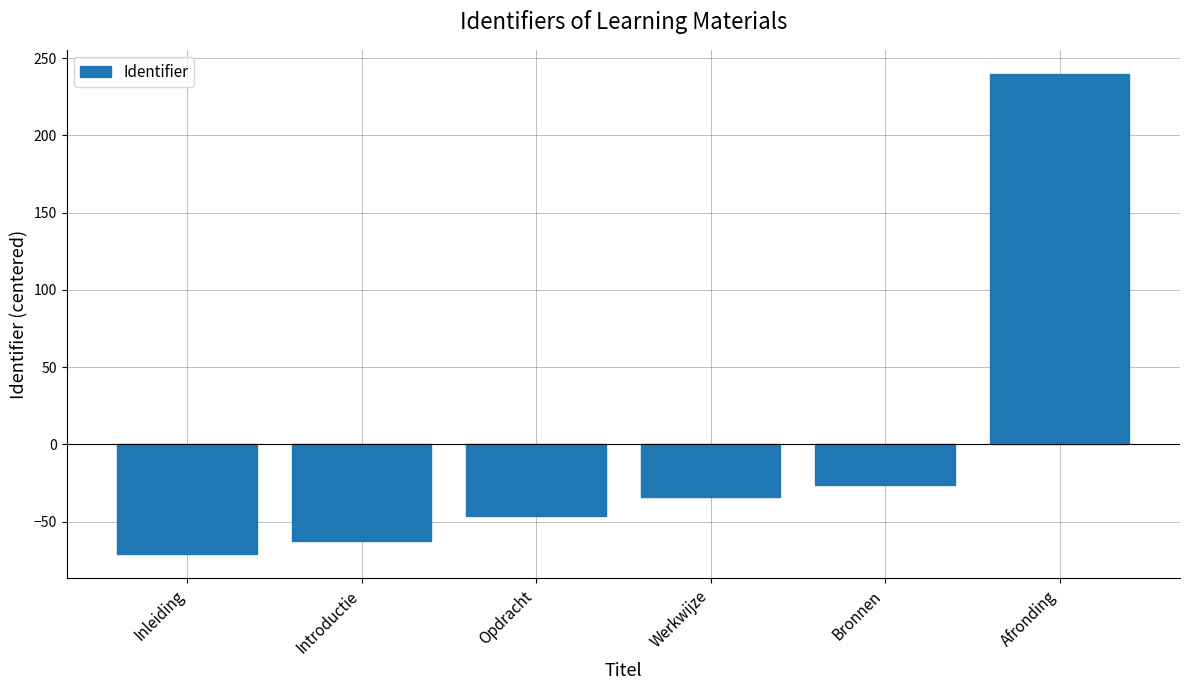

Reading right to left, list all the values displayed in this chart.

Afronding=239.8	Bronnen=-26.2	Werkwijze=-34.2	Opdracht=-46.2	Introductie=-62.2	Inleiding=-71.2